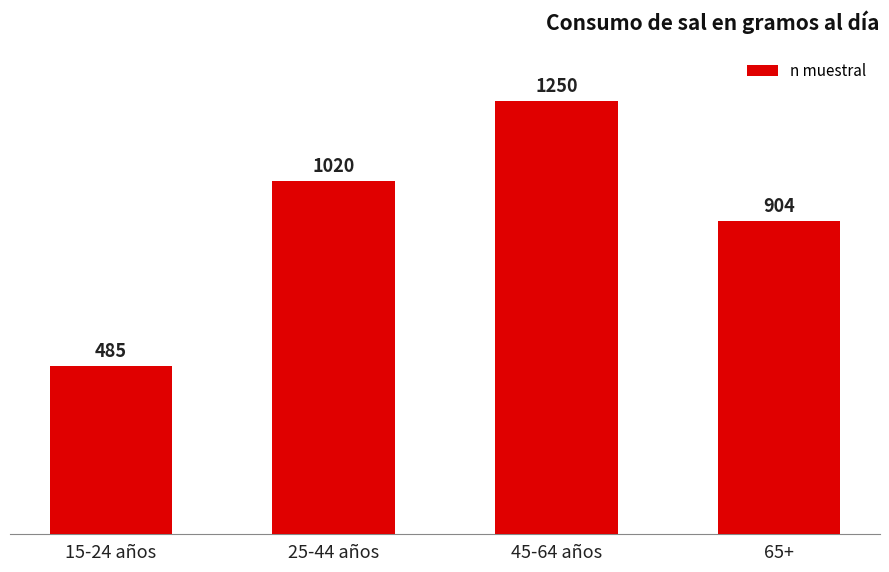

Reading left to right, what are all the values shown in this chart?

485	1020	1250	904